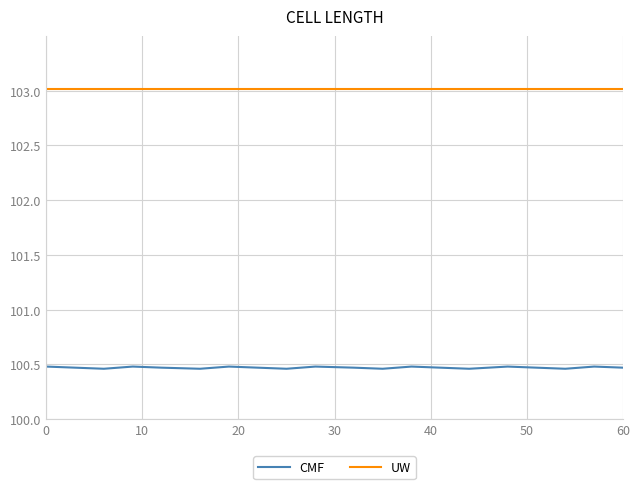

Which series has the widest spread of values?

CMF